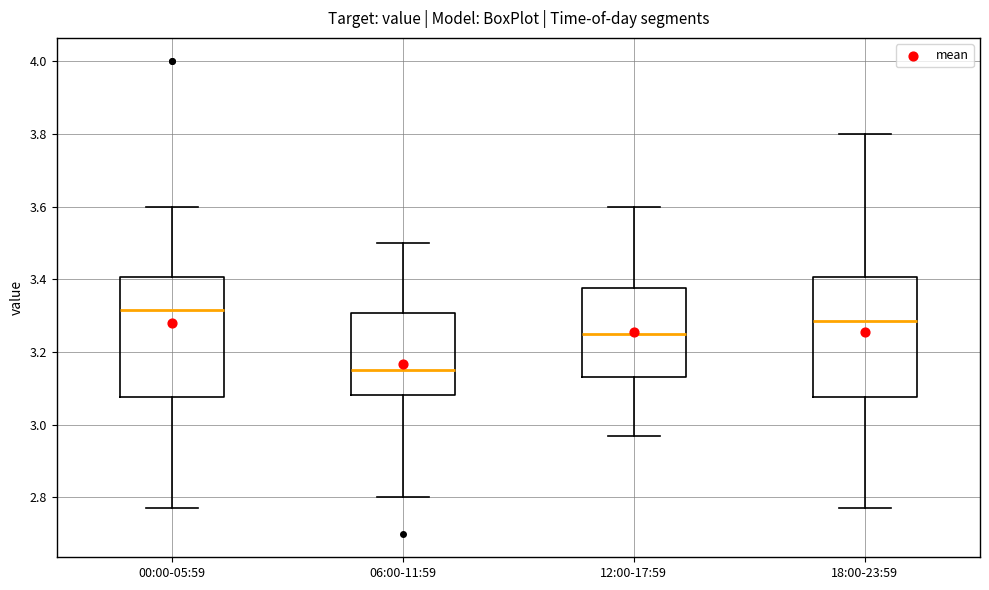

Reading left to right, read every box against the y-axis: the position of its median line, the range the box covers, and the ends of its whiskers. The values are not printed on the chart, so give them approximately, as read against the axis.

00:00-05:59: median 3.32, box 3.08 to 3.40, whiskers 2.78 to 3.60
06:00-11:59: median 3.16, box 3.08 to 3.30, whiskers 2.80 to 3.50
12:00-17:59: median 3.26, box 3.14 to 3.38, whiskers 2.98 to 3.60
18:00-23:59: median 3.28, box 3.08 to 3.40, whiskers 2.78 to 3.80